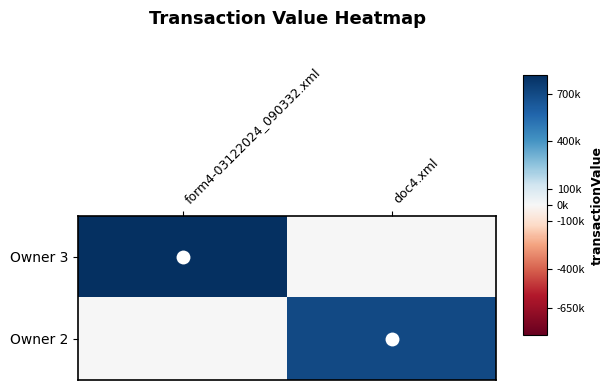

Count the number of data series in this chart.

2